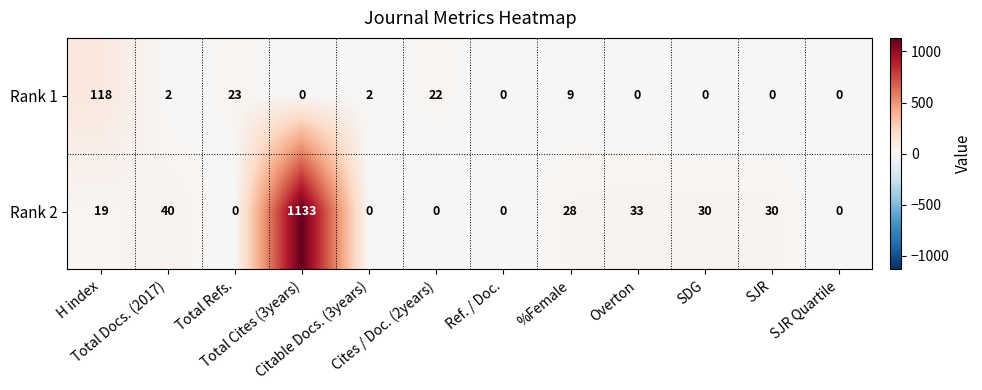

What is the average value of the Rank 1 series?

15